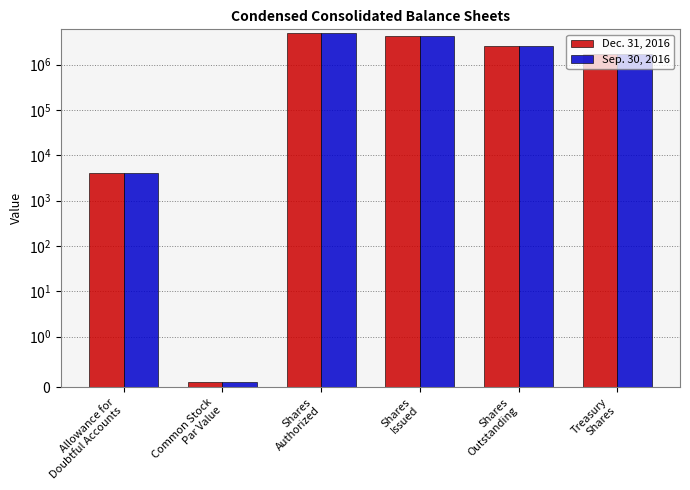

Which series has the largest range (max minus min)?

Dec. 31, 2016